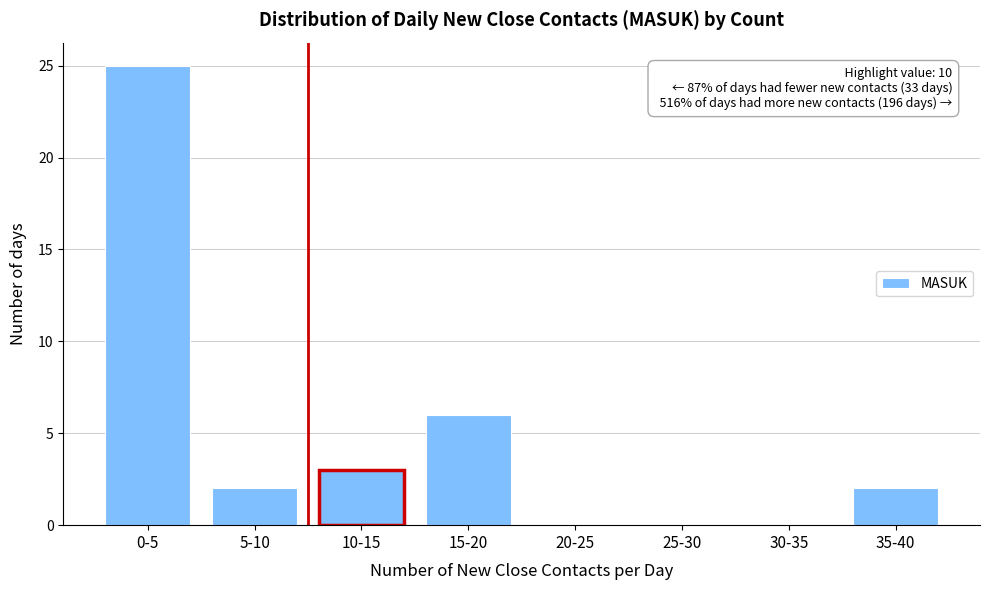

Reading left to right, list all the values displayed in this chart.

0-5=25	5-10=2	10-15=3	15-20=6	20-25=0	25-30=0	30-35=0	35-40=2